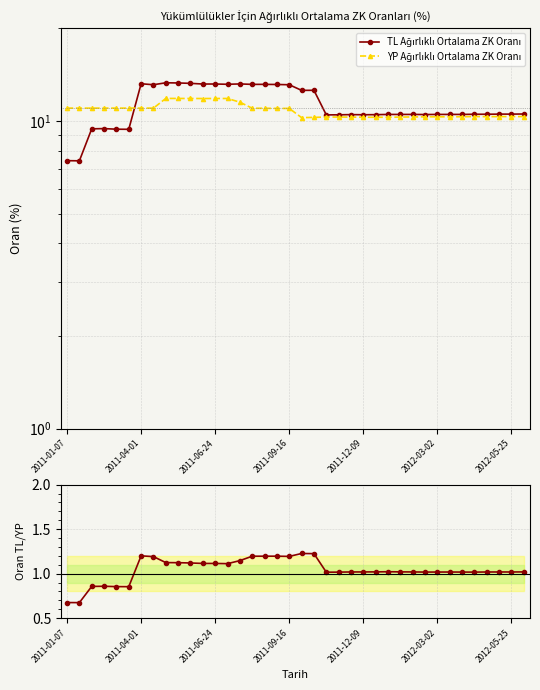

True or false: YP Ağırlıklı Ortalama ZK Oranı and TL / YP cross at least once.

False